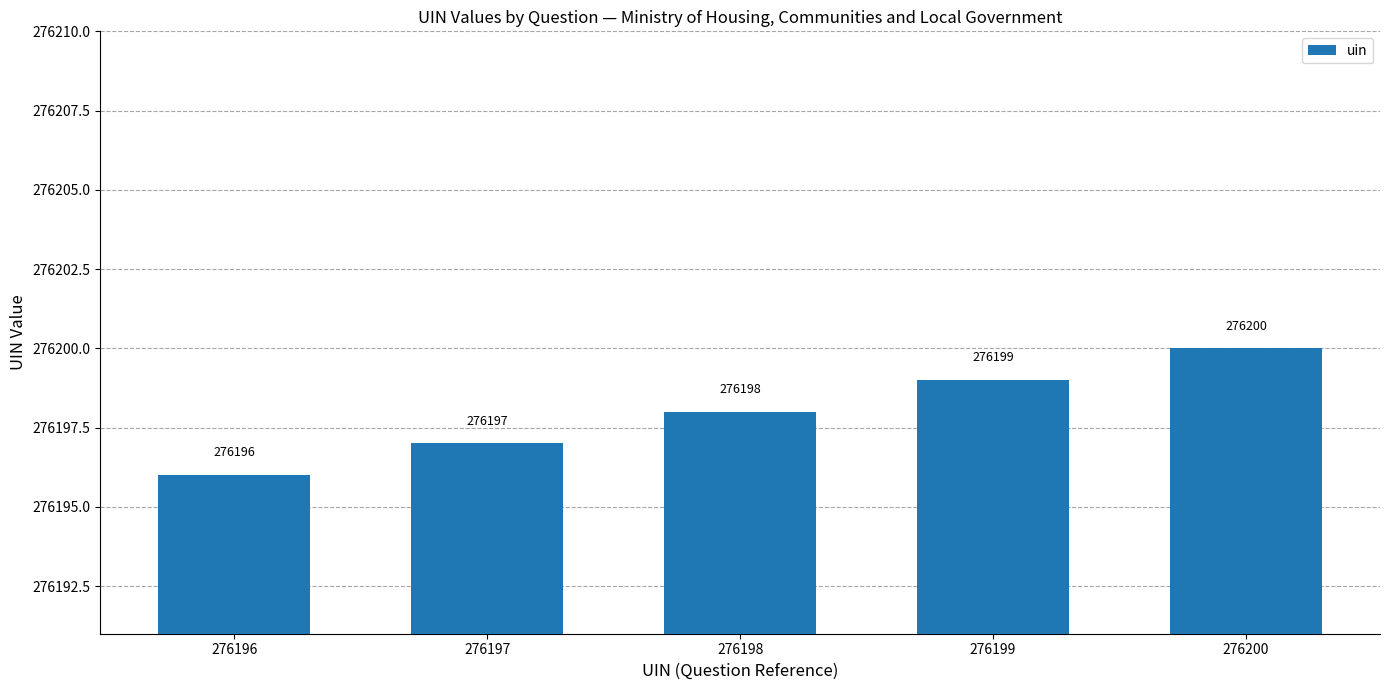

Rank the categories by value from highest to lowest.

276200, 276199, 276198, 276197, 276196